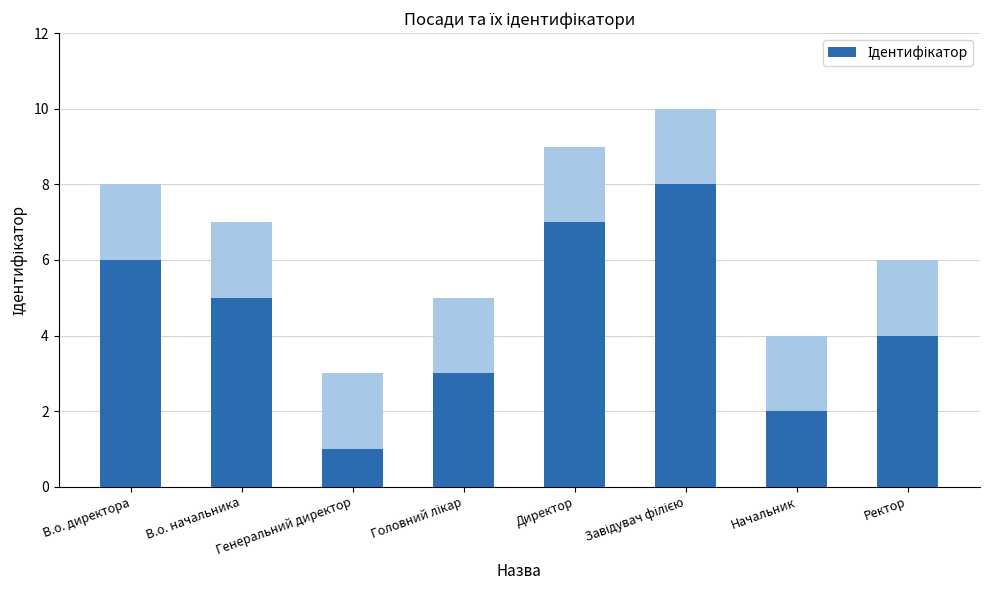

What is the difference between the second highest and second lowest values?

5